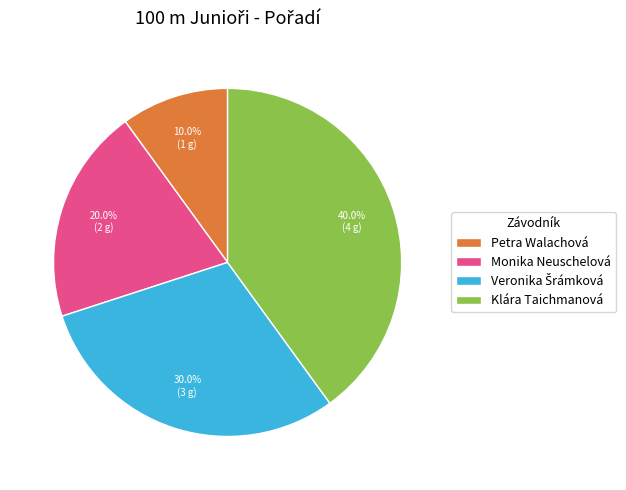

Between Monika Neuschelová and Petra Walachová, which is larger?

Monika Neuschelová